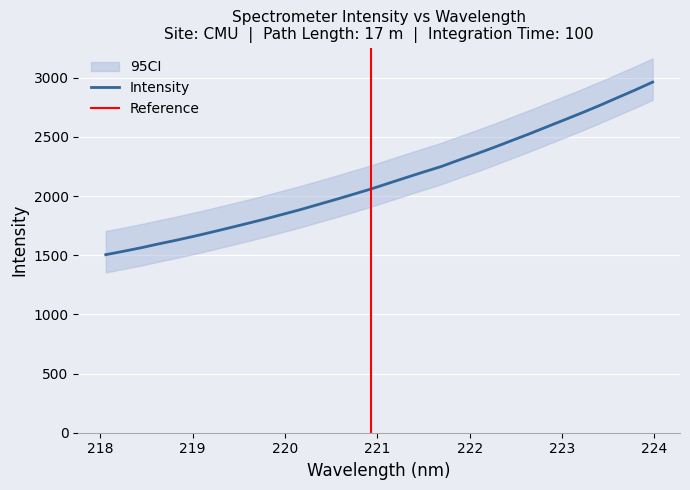

What is the change in value from 219.9712 to 223.5987?

+986.9